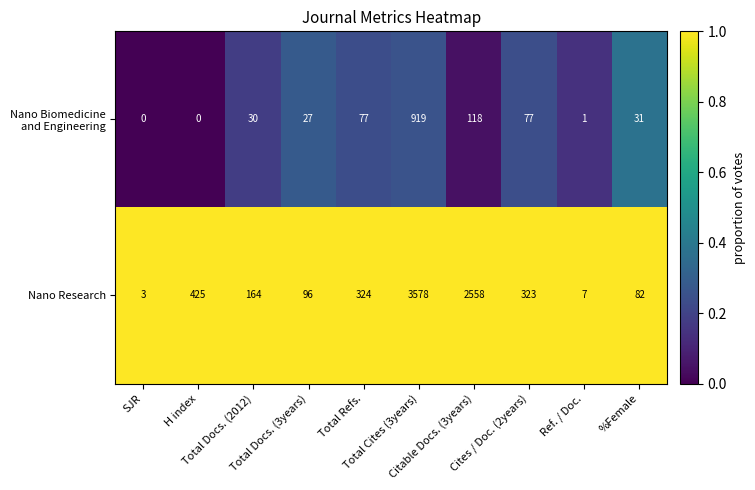

Which series has the widest spread of values?

Nano Research